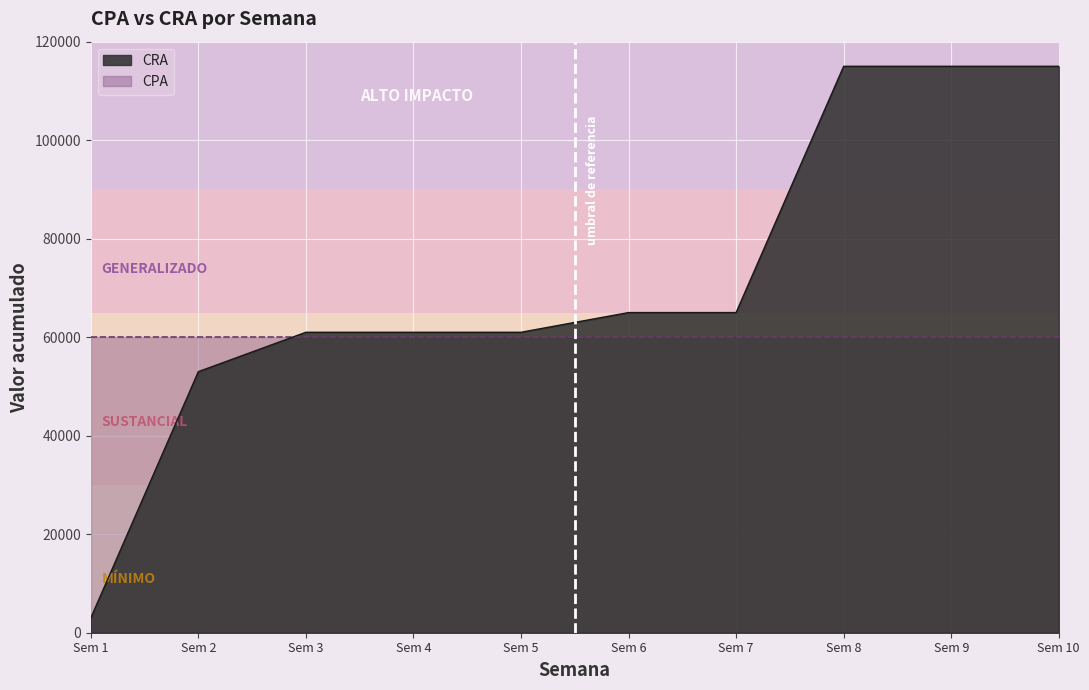

What is the approximate value of CPA at Sem 9?

60000